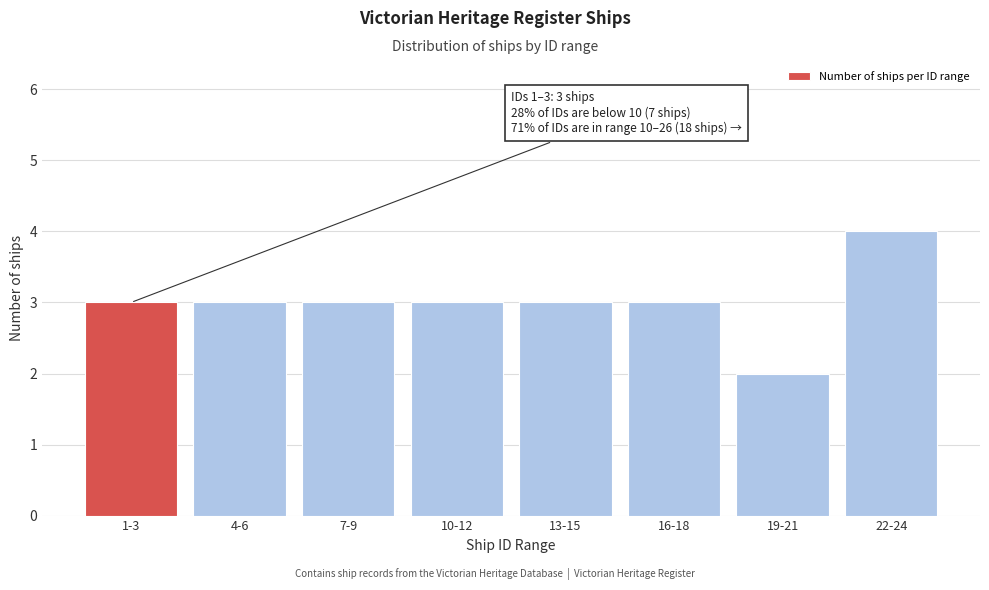

Reading left to right, extract all data points from this chart.

1-3=3	4-6=3	7-9=3	10-12=3	13-15=3	16-18=3	19-21=2	22-24=4